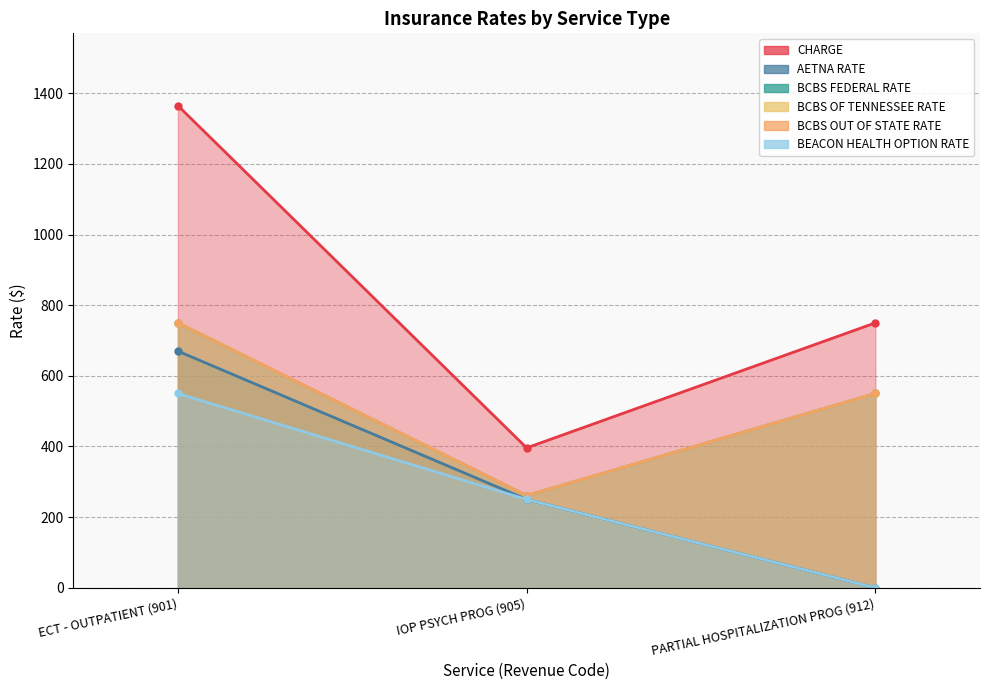

What position from the right is ECT - OUTPATIENT (901)?

3